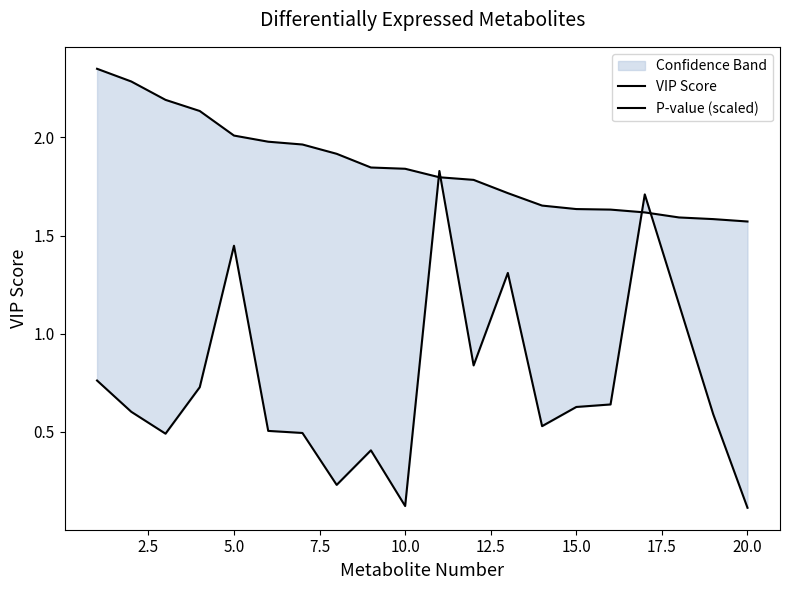

Which series has the widest spread of values?

P-value (scaled)